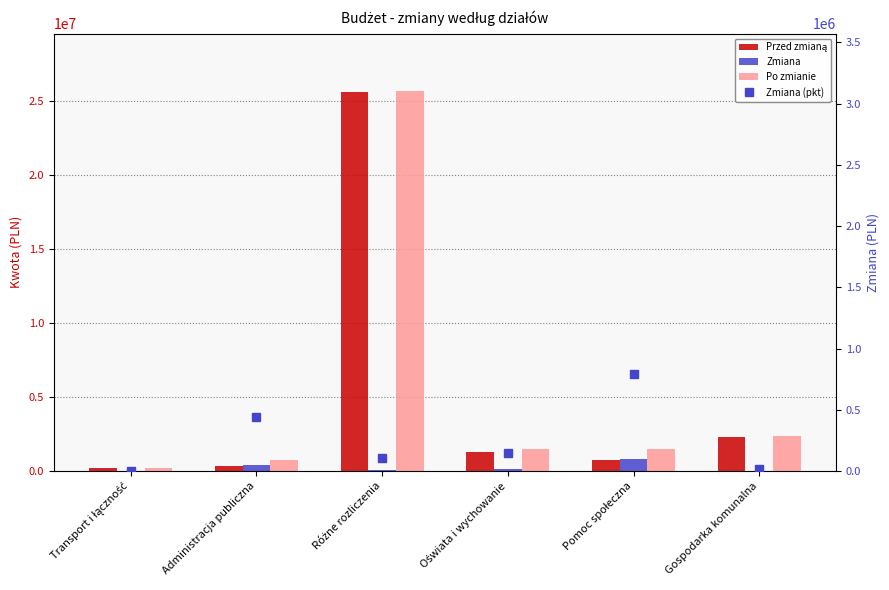

What is the average value of the Zmiana (pkt) series?

251995